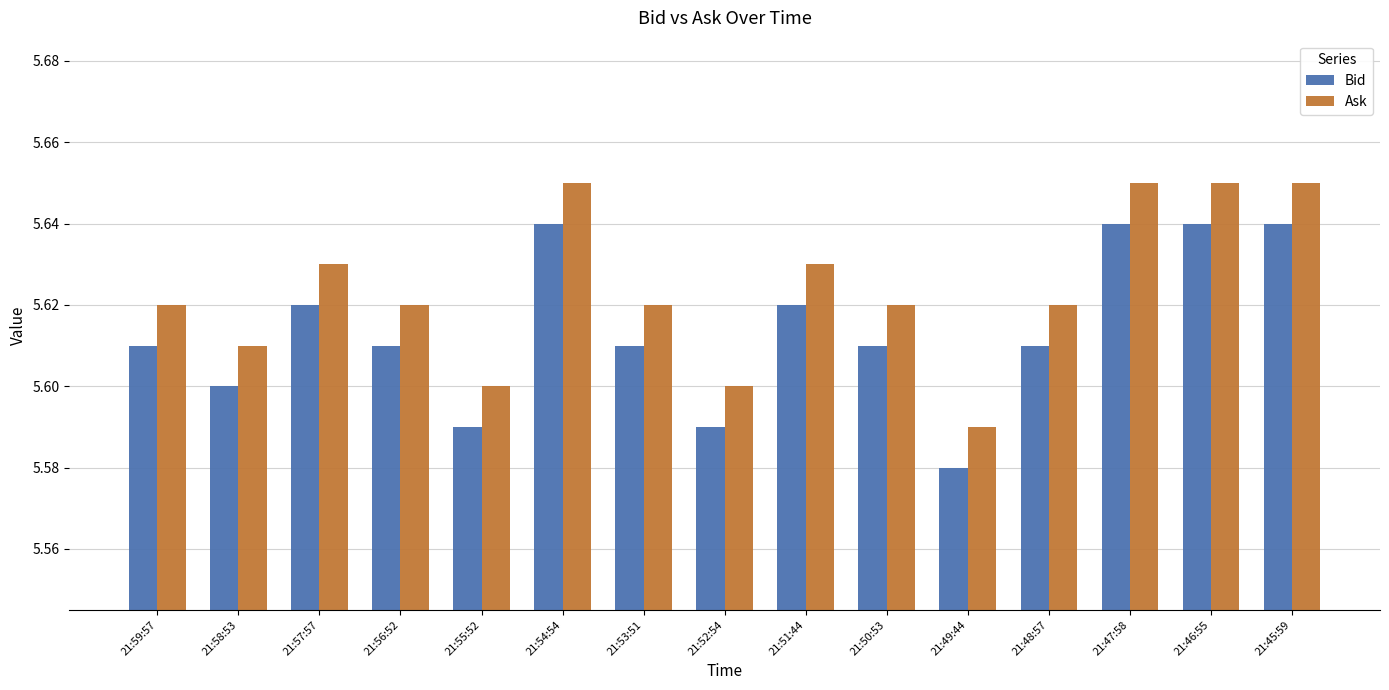

What is the sum of all Ask values?

84.4